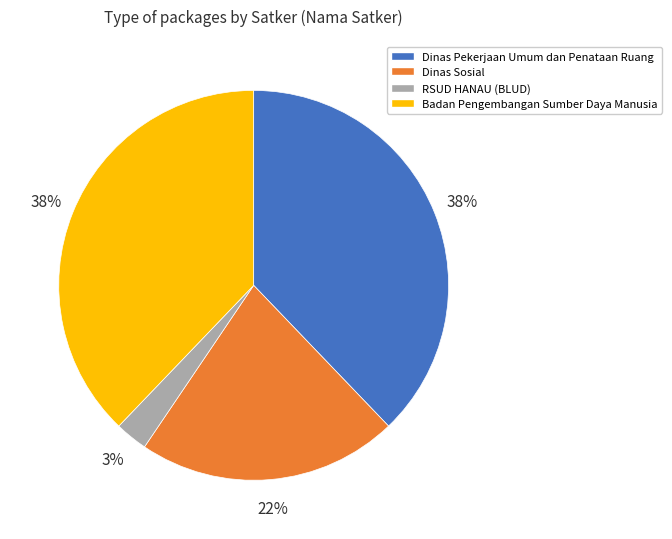

To the nearest percent, what is the difference between the largest and smallest slice percentages?

35%